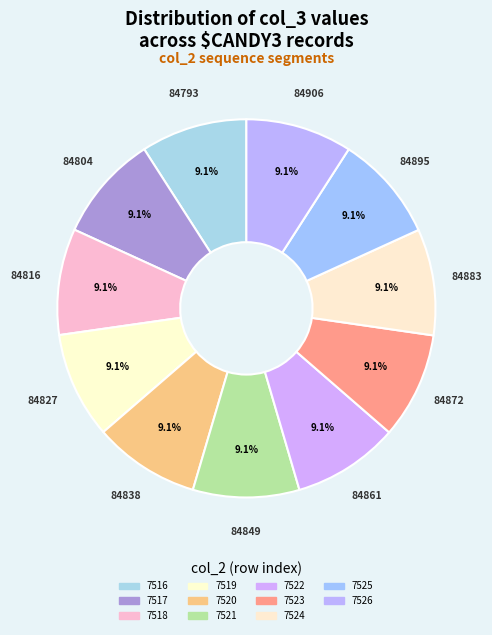

To the nearest percent, what is the average slice percentage?

9%